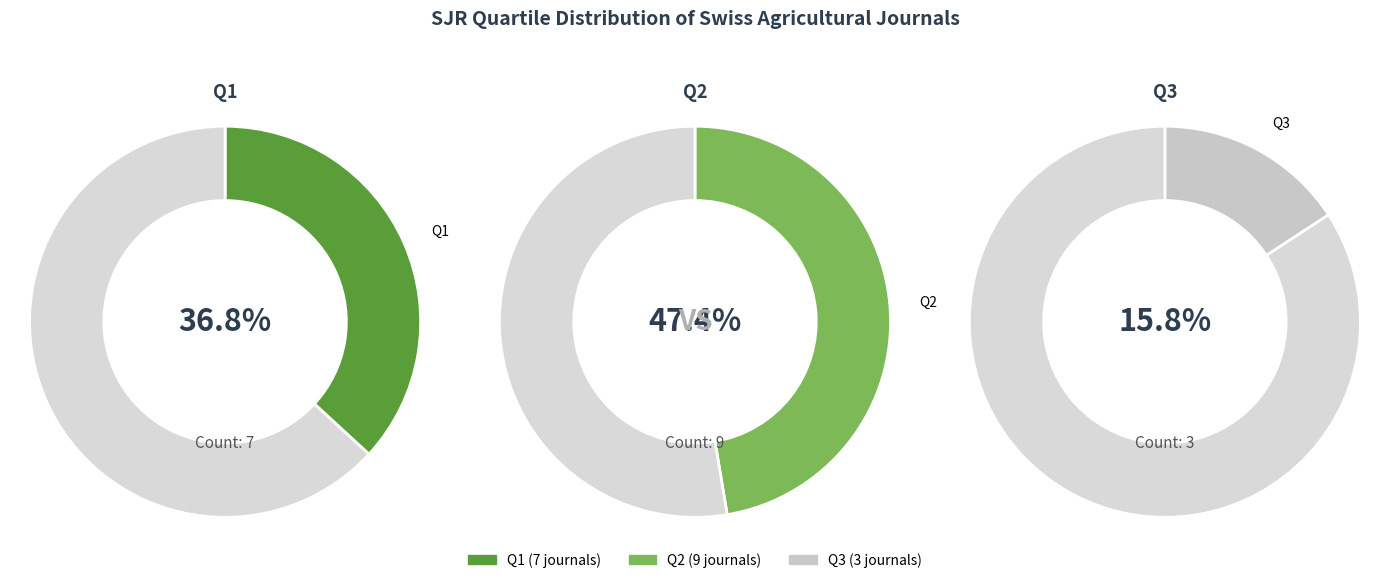

How many segments does this pie chart have?

3